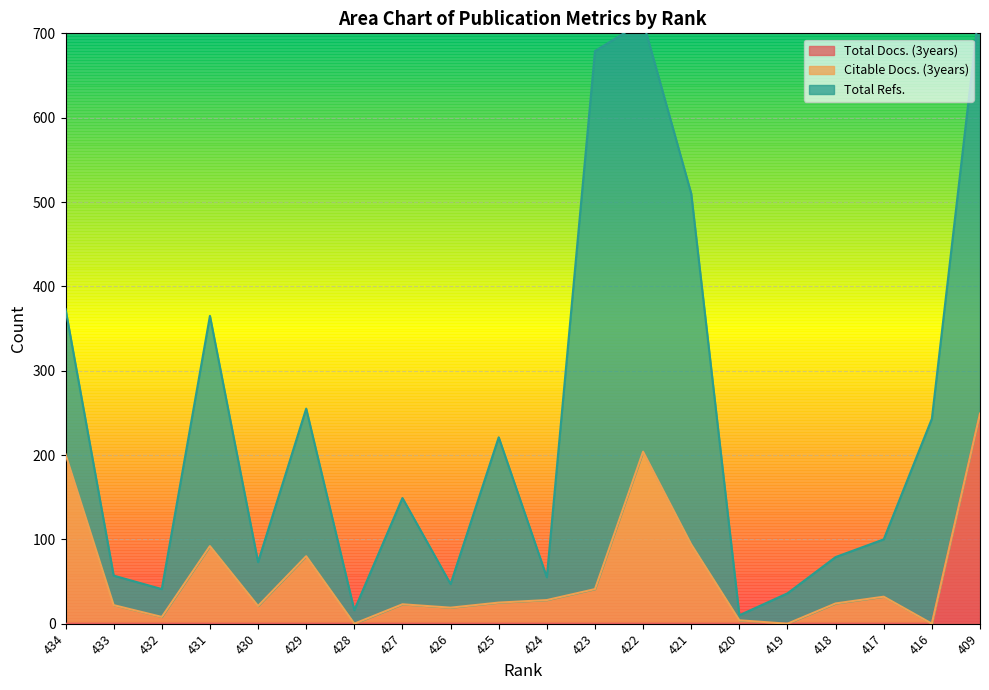

After their last crossing, which series has the higher values: Total Refs. or Citable Docs. (3years)?

Total Refs.